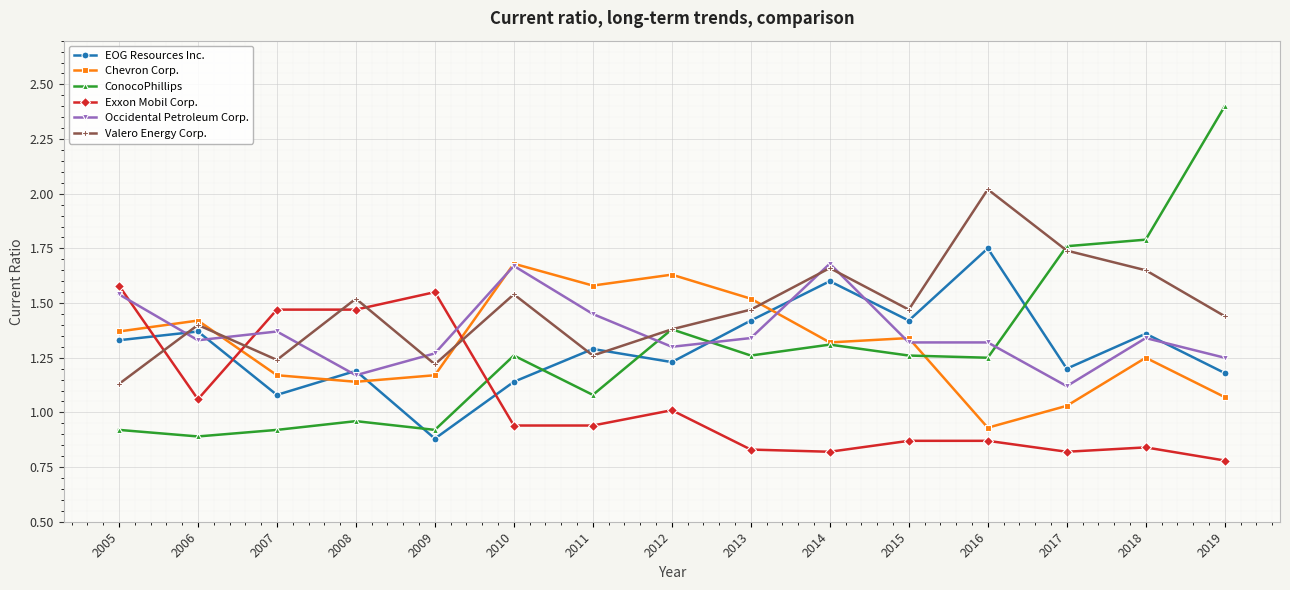

Which series has the largest total across all categories?

Valero Energy Corp.